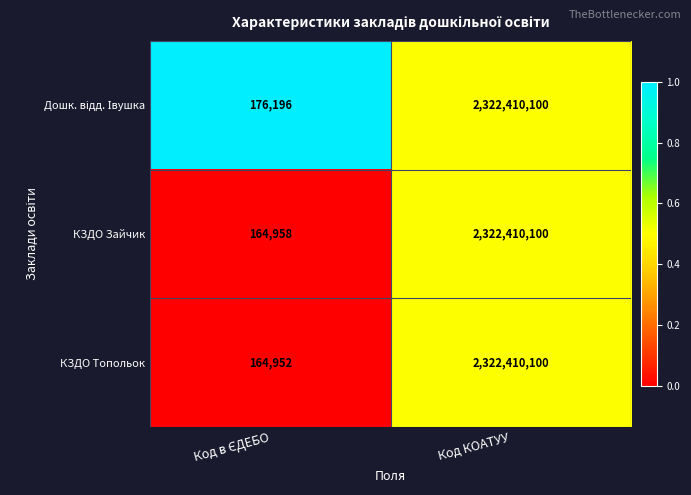

What is the total value across all series at Код КОАТУУ?

6967230300